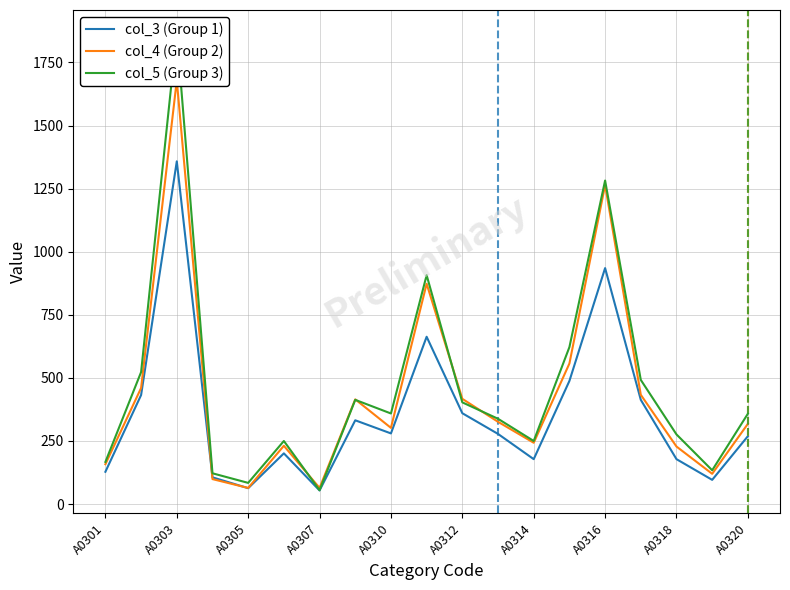

Reading left to right, transcribe all the data shown in this chart.

col_3 (Group 1): 128	432	1358	106	63	201	54	332	280	663	360	278	178	488	935	413	178	96	269
col_4 (Group 2): 158	460	1679	99	64	231	64	415	302	873	417	326	243	557	1264	433	228	120	318
col_5 (Group 3): 167	523	1867	122	84	250	55	413	359	907	403	338	250	622	1282	492	276	134	358